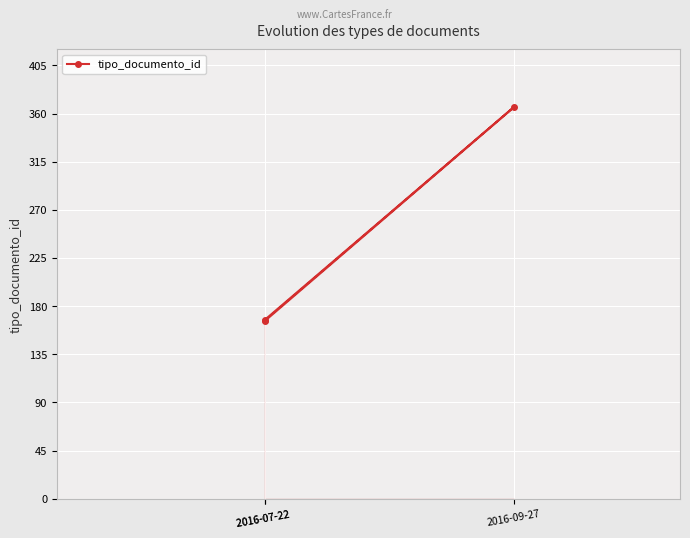

What is the greatest value displayed?

366